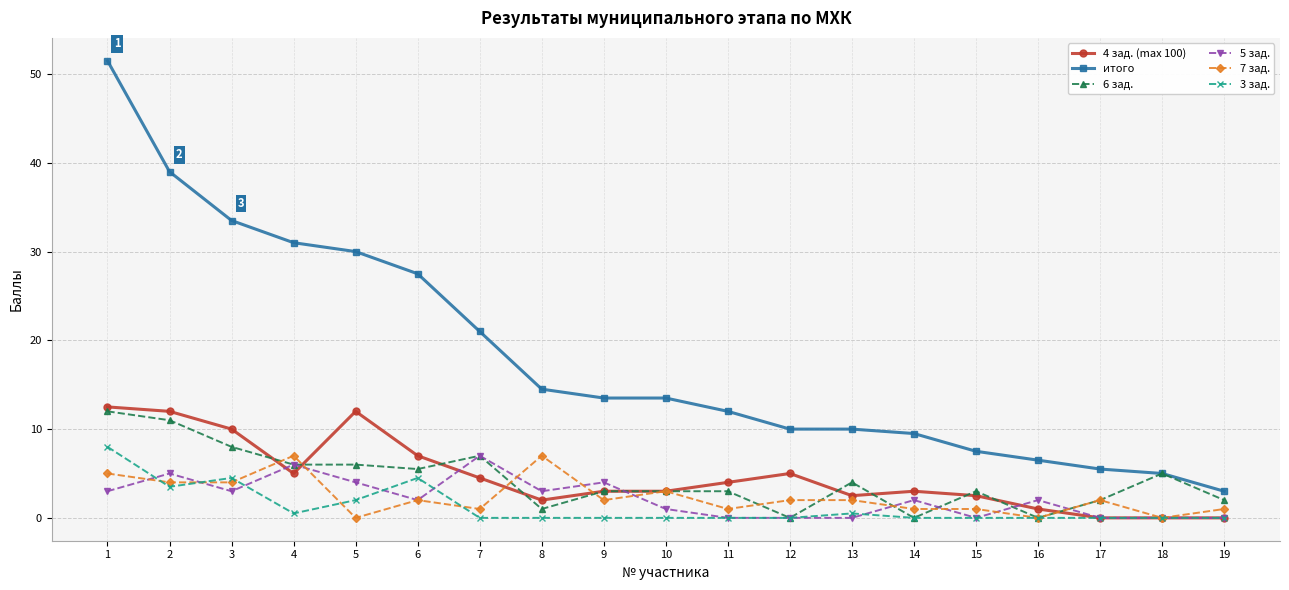

Reading left to right, extract all data points from this chart.

4 зад. (max 100): 12.5	12.0	10.0	5.0	12.0	7.0	4.5	2.0	3.0	3.0	4.0	5.0	2.5	3.0	2.5	1.0	0.0	0.0	0.0
итого: 51.5	39.0	33.5	31.0	30.0	27.5	21.0	14.5	13.5	13.5	12.0	10.0	10.0	9.5	7.5	6.5	5.5	5.0	3.0
6 зад.: 12.0	11.0	8.0	6.0	6.0	5.5	7.0	1.0	3.0	3.0	3.0	0.0	4.0	0.0	3.0	0.0	2.0	5.0	2.0
5 зад.: 3.0	5.0	3.0	6.0	4.0	2.0	7.0	3.0	4.0	1.0	0.0	0.0	0.0	2.0	0.0	2.0	0.0	0.0	0.0
7 зад.: 5.0	4.0	4.0	7.0	0.0	2.0	1.0	7.0	2.0	3.0	1.0	2.0	2.0	1.0	1.0	0.0	2.0	0.0	1.0
3 зад.: 8.0	3.5	4.5	0.5	2.0	4.5	0.0	0.0	0.0	0.0	0.0	0.0	0.5	0.0	0.0	0.0	0.0	0.0	0.0